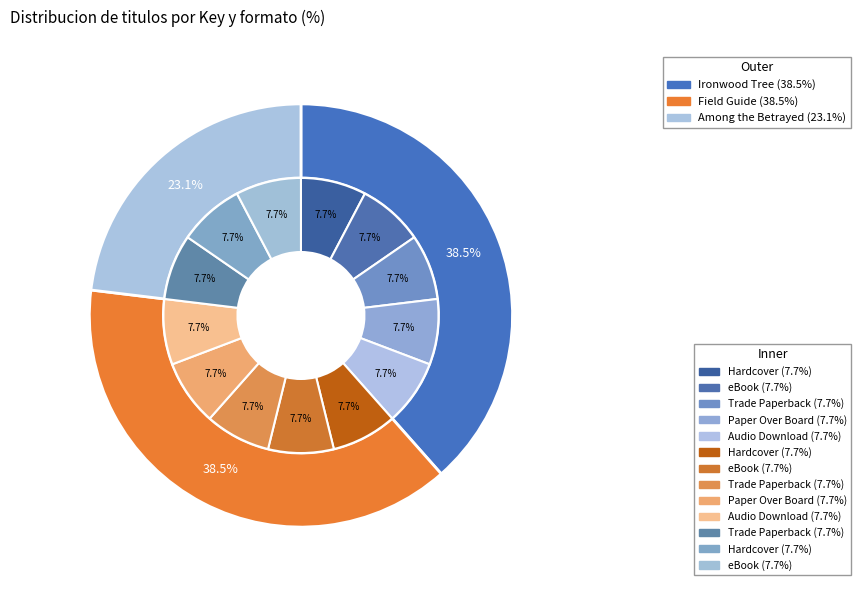

How many segments does this pie chart have?

3